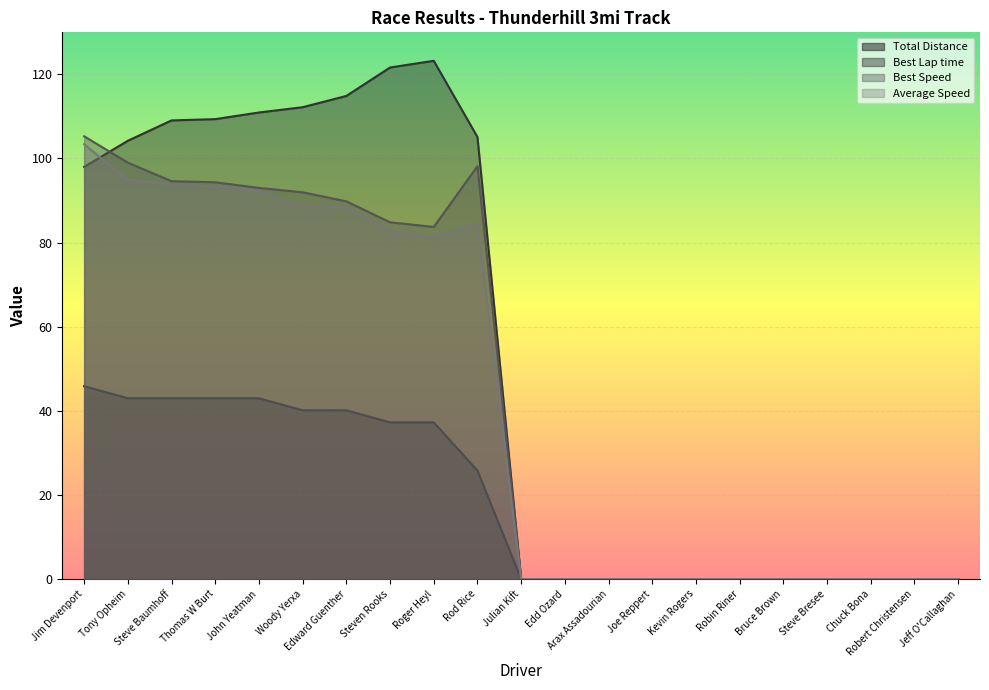

What are all the series names shown in the legend?

Total Distance, Best Lap time, Best Speed, Average Speed